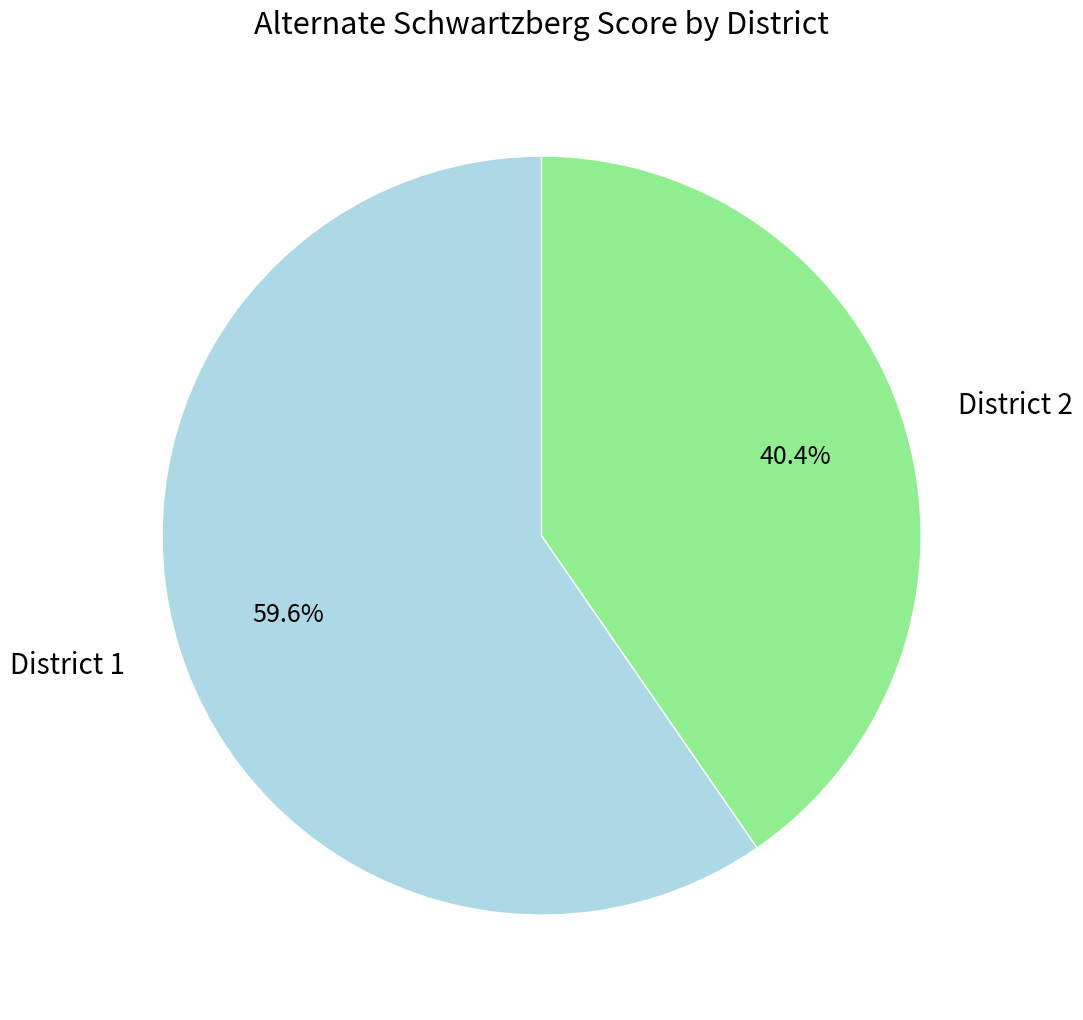

Count the number of slices in the pie.

2